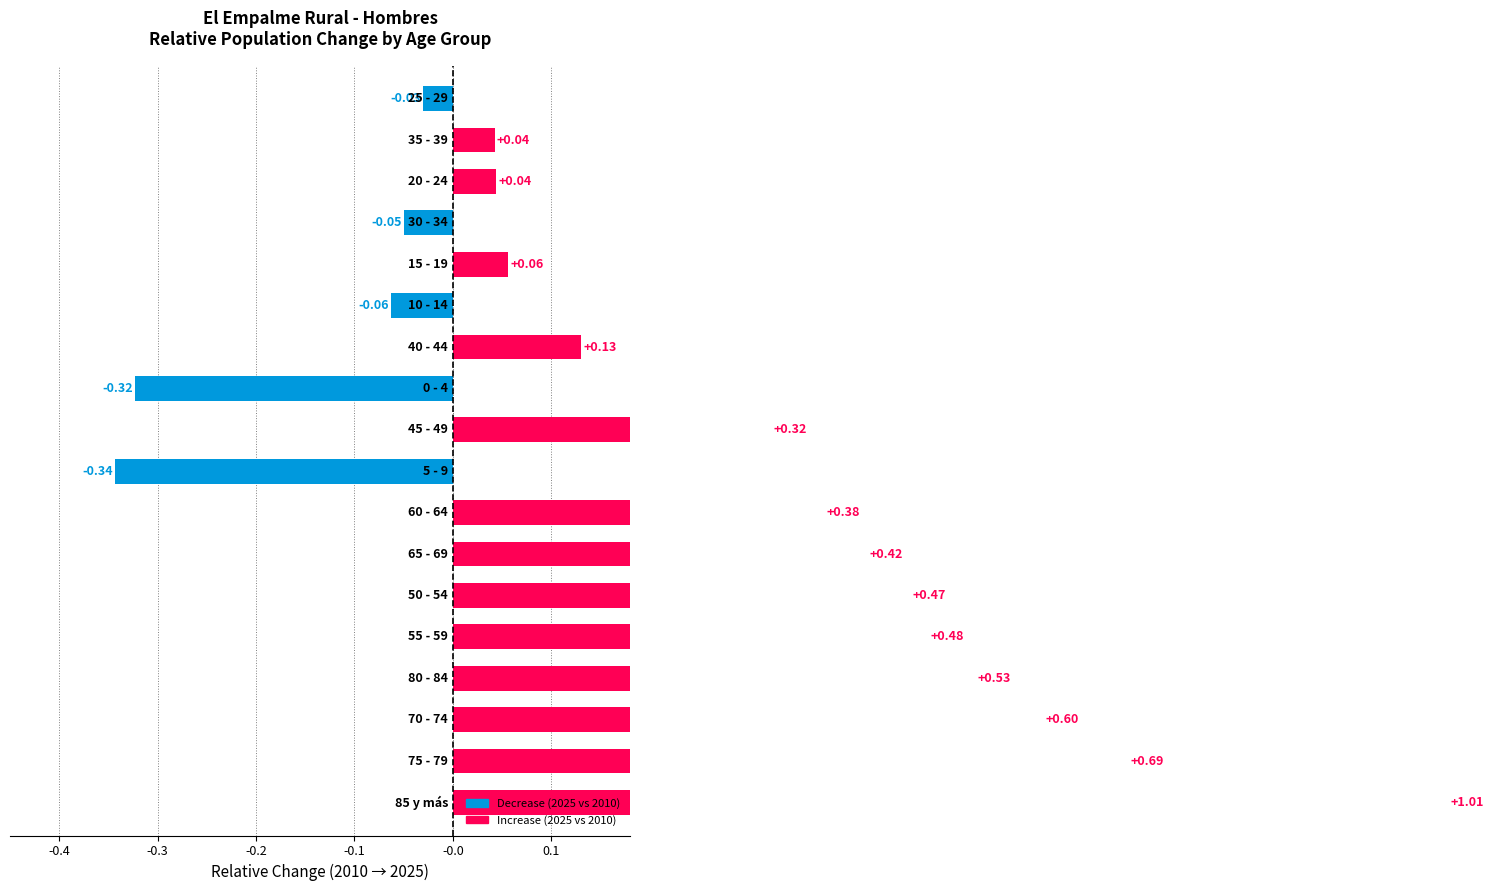

What is the difference between the second highest and second lowest values?

1.0